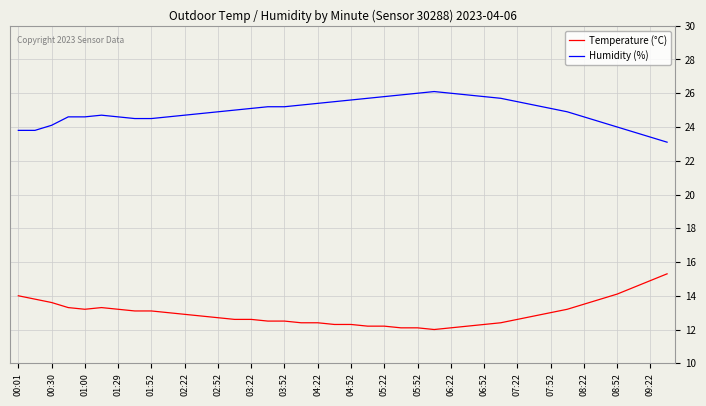

Which series has the largest total across all categories?

Humidity (%)